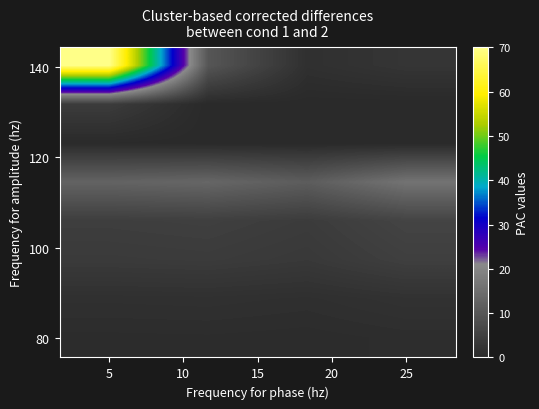

How many data points does each series have?

4